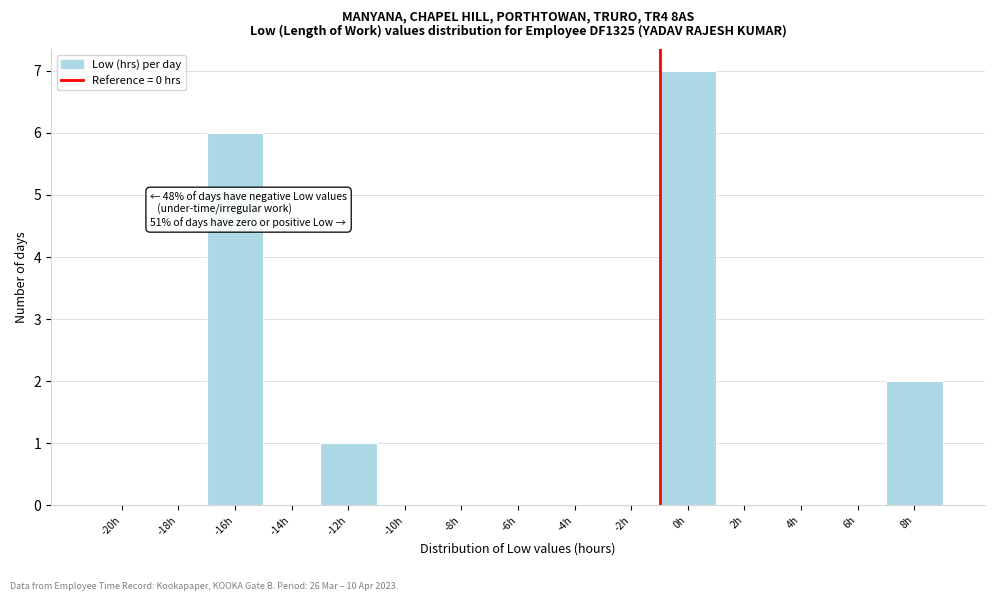

Reading right to left, transcribe all the data shown in this chart.

8h=2	6h=0	4h=0	2h=0	0h=7	-2h=0	-4h=0	-6h=0	-8h=0	-10h=0	-12h=1	-14h=0	-16h=6	-18h=0	-20h=0